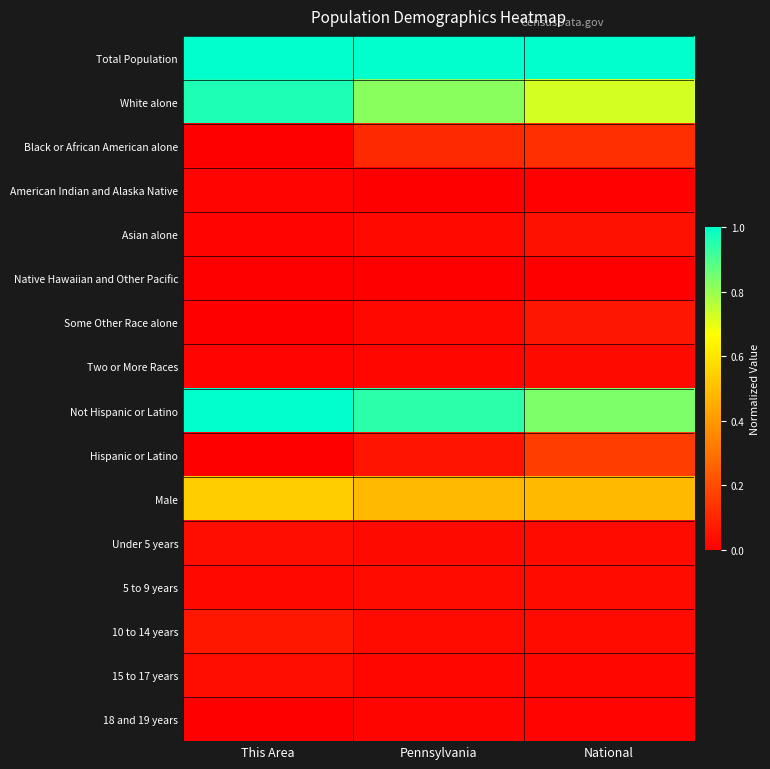

Reading left to right, transcribe all the data shown in this chart.

Total Population: This Area=1.0	Pennsylvania=1.0	National=1.0
White alone: This Area=1.0	Pennsylvania=0.8	National=0.7
Black or African American alone: This Area=0.0	Pennsylvania=0.1	National=0.1
American Indian and Alaska Native: This Area=0.0	Pennsylvania=0.0	National=0.0
Asian alone: This Area=0.0	Pennsylvania=0.0	National=0.0
Native Hawaiian and Other Pacific: This Area=0.0	Pennsylvania=0.0	National=0.0
Some Other Race alone: This Area=0.0	Pennsylvania=0.0	National=0.1
Two or More Races: This Area=0.0	Pennsylvania=0.0	National=0.0
Not Hispanic or Latino: This Area=1.0	Pennsylvania=0.9	National=0.8
Hispanic or Latino: This Area=0.0	Pennsylvania=0.1	National=0.2
Male: This Area=0.5	Pennsylvania=0.5	National=0.5
Under 5 years: This Area=0.0	Pennsylvania=0.0	National=0.0
5 to 9 years: This Area=0.0	Pennsylvania=0.0	National=0.0
10 to 14 years: This Area=0.1	Pennsylvania=0.0	National=0.0
15 to 17 years: This Area=0.0	Pennsylvania=0.0	National=0.0
18 and 19 years: This Area=0.0	Pennsylvania=0.0	National=0.0